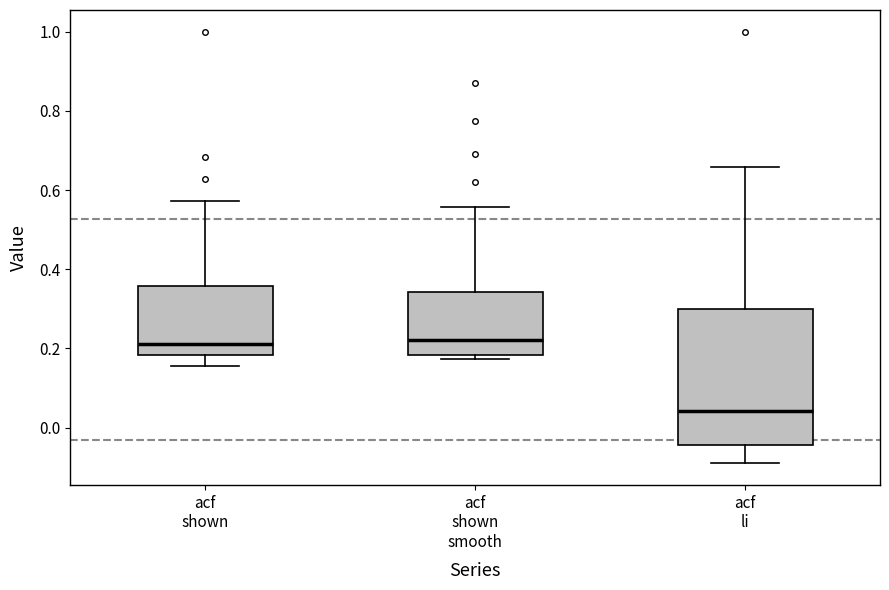

Where does the upper whisker of the box for acf li end on the y-axis? The values are not printed on the chart, so give them approximately, as read against the axis.

0.66